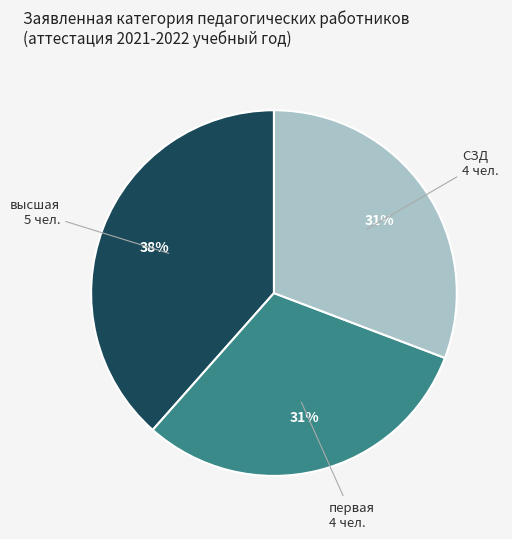

Does any single category account for the majority?

No